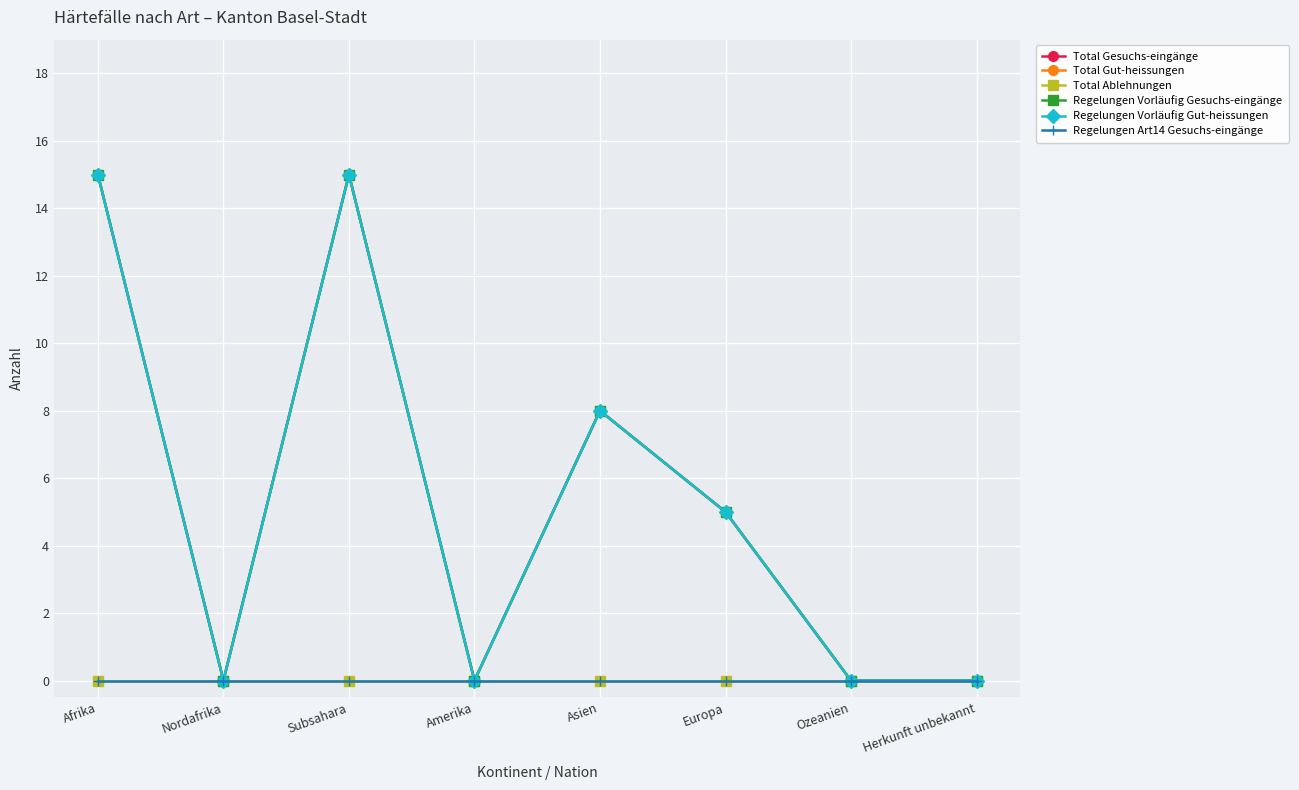

True or false: Total Gesuchs-eingänge and Regelungen Vorläufig Gesuchs-eingänge intersect in this chart.

False